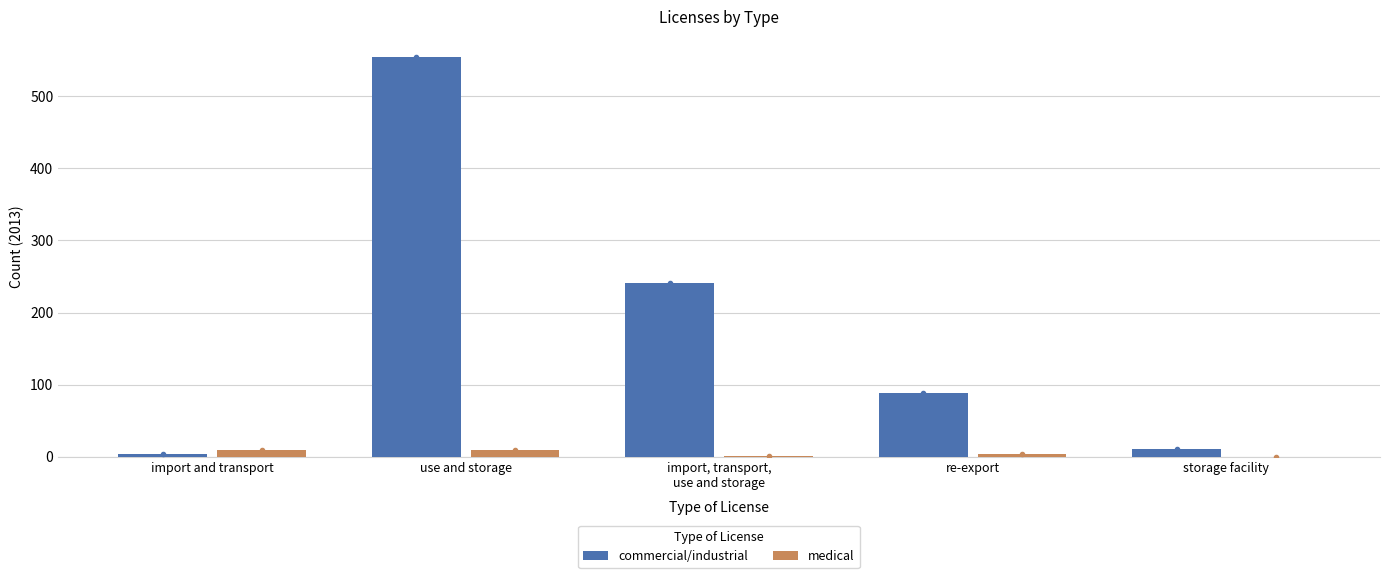

What is the average value of the medical series?

4